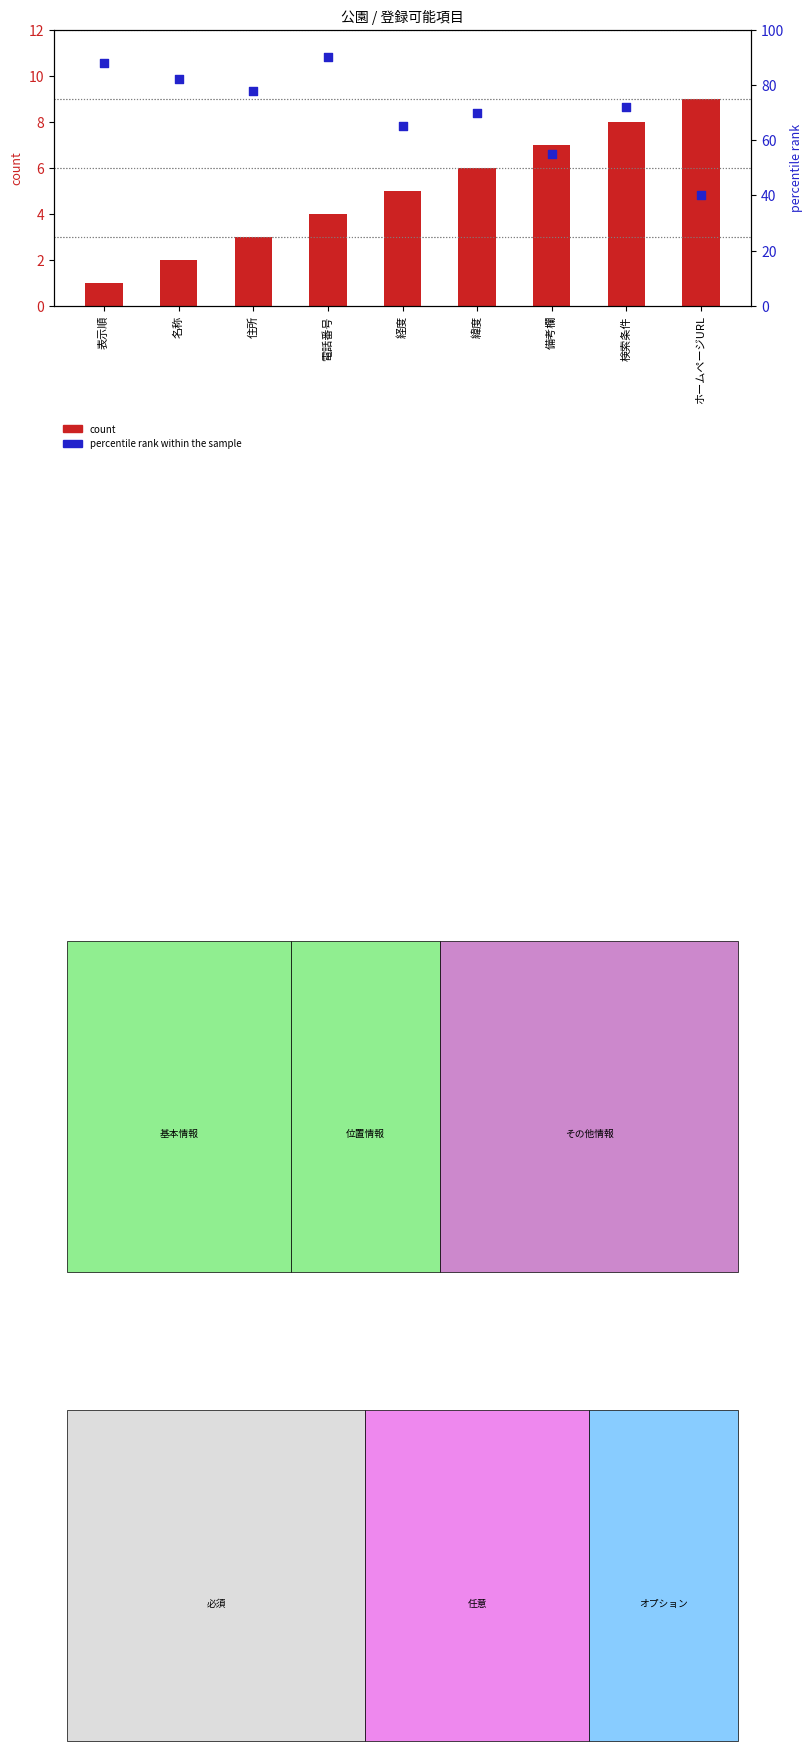

At which category is the sum across all series the highest?

電話番号